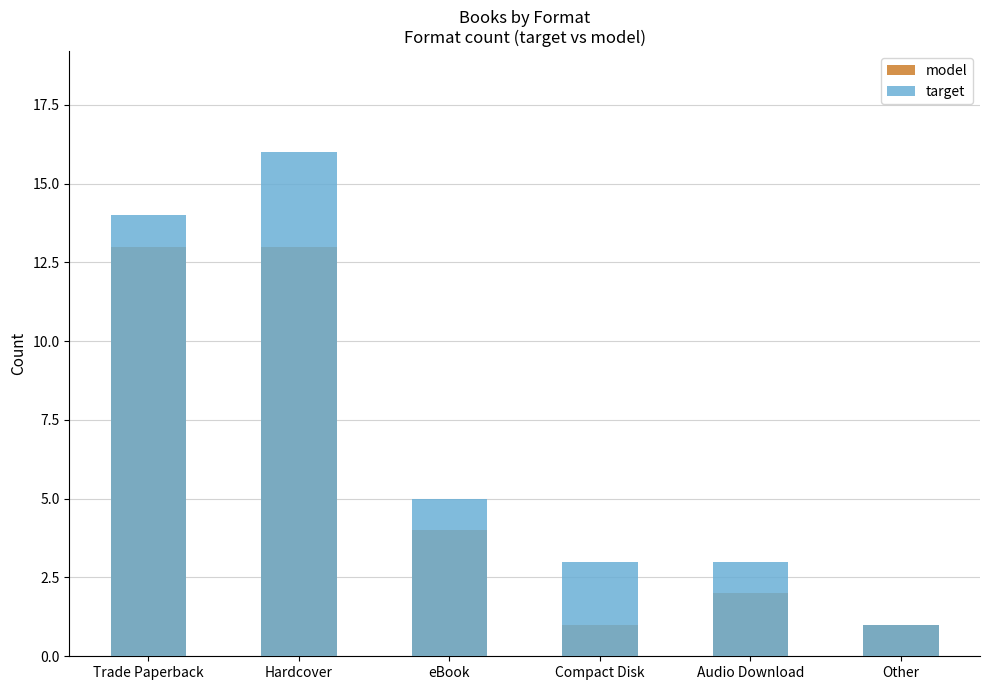

Between Hardcover and Compact Disk, which series saw the biggest shift?

target